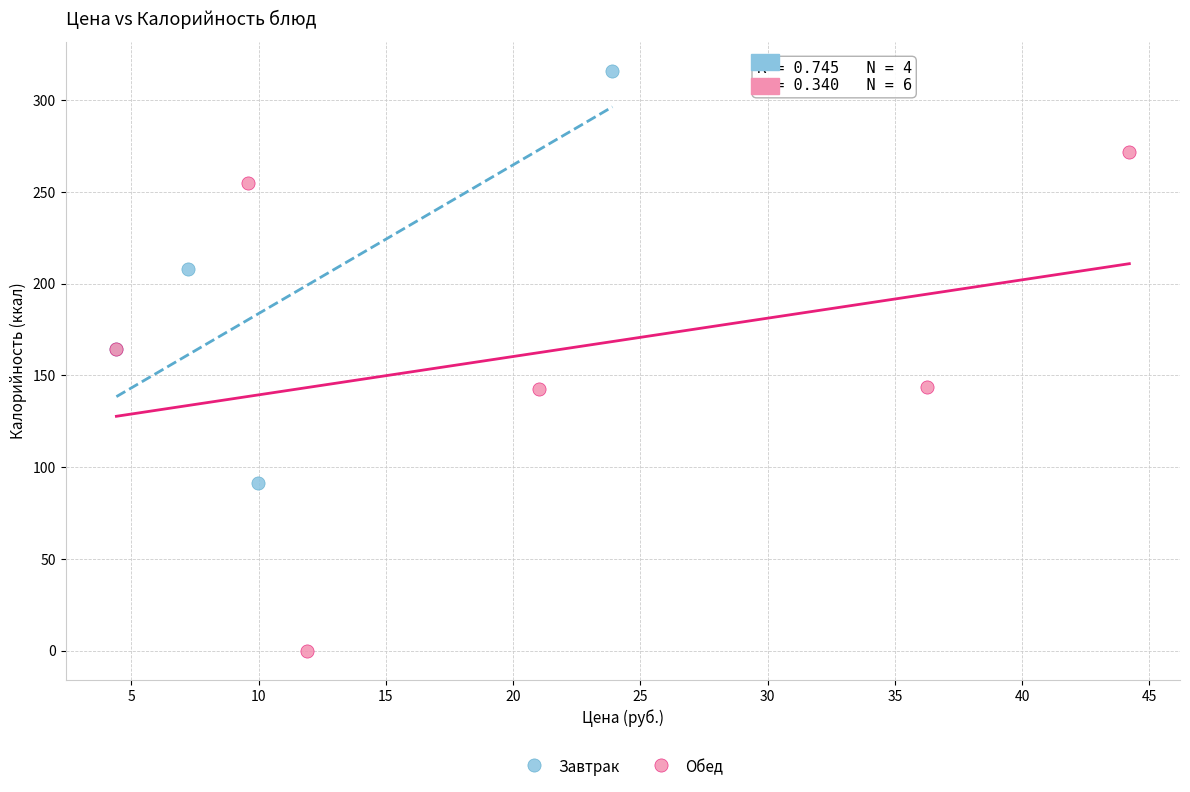

Which series reaches the maximum Y coordinate?

Завтрак